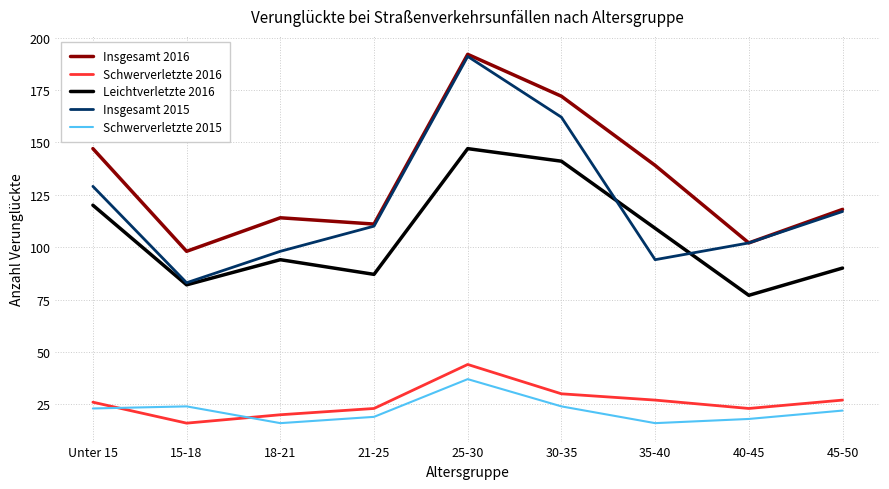

Which series has the largest total across all categories?

Insgesamt 2016